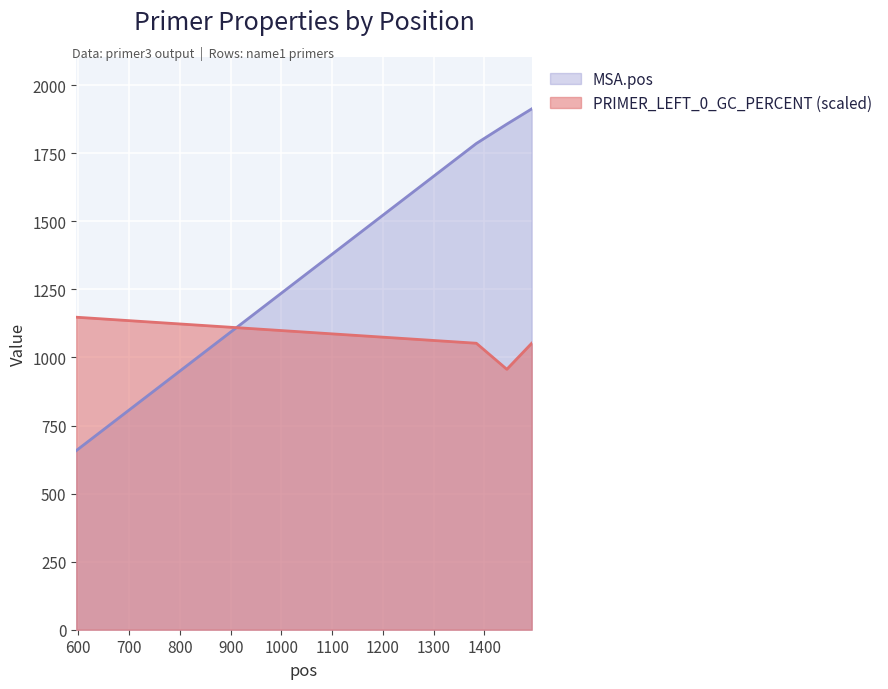

Where does the PRIMER_LEFT_0_GC_PERCENT series first go above 1052?

596